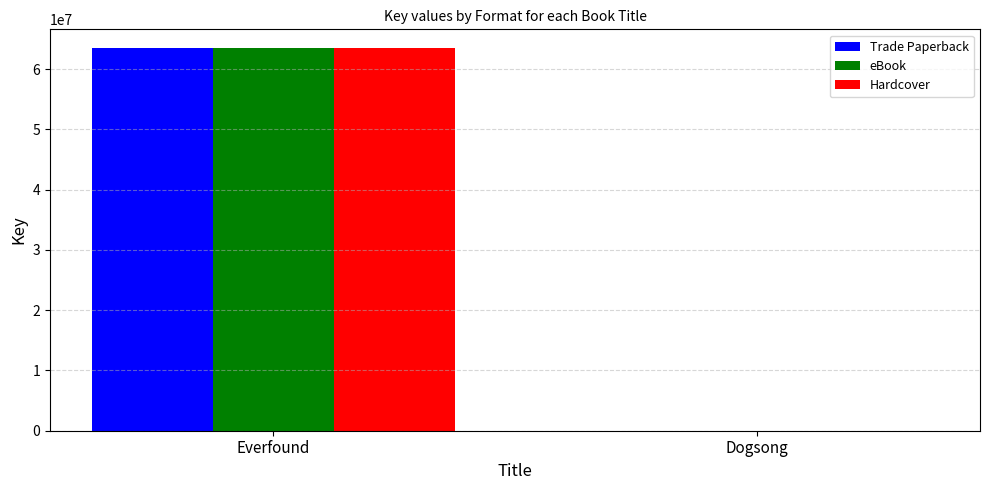

Reading left to right, list all the values displayed in this chart.

Trade Paperback: 63436859	6574
eBook: 63436859	6574
Hardcover: 63436859	6574